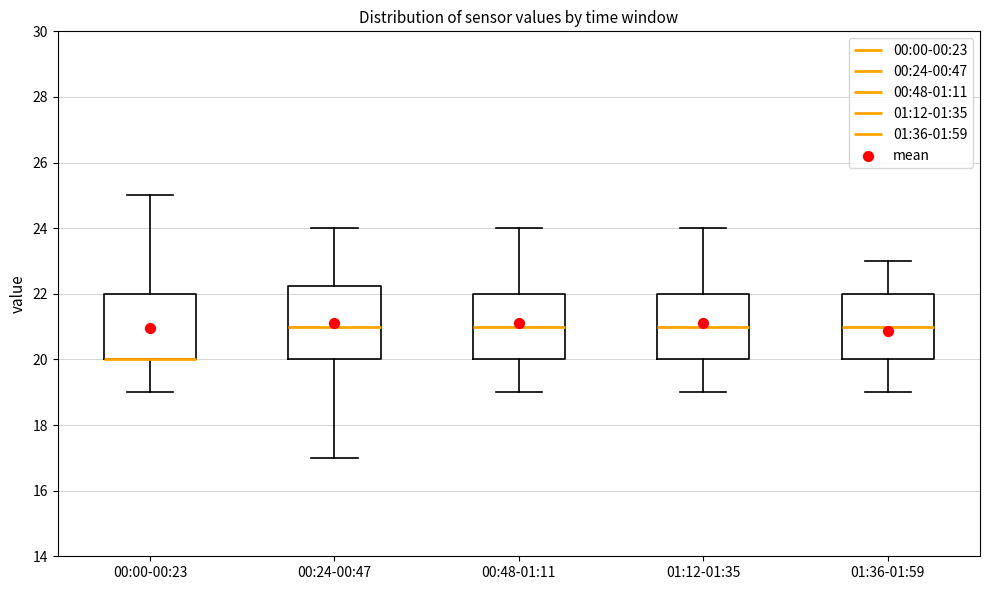

Comparing the boxes themselves (not the whiskers), which one is the tallest?

00:24-00:47